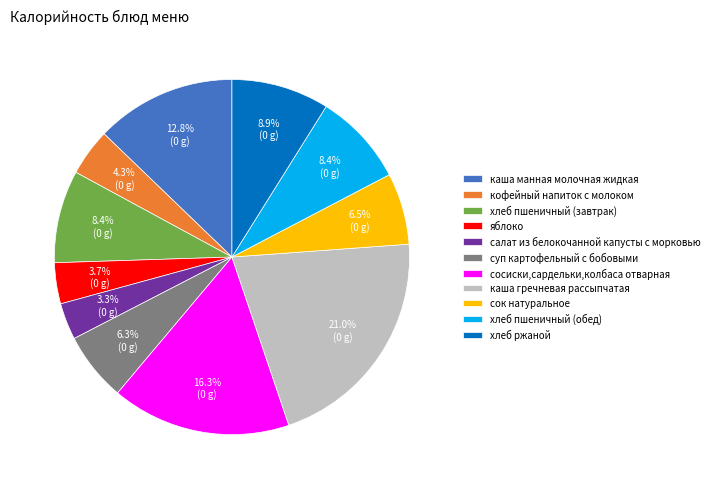

Which has a higher value, кофейный напиток с молоком or каша манная молочная жидкая?

каша манная молочная жидкая